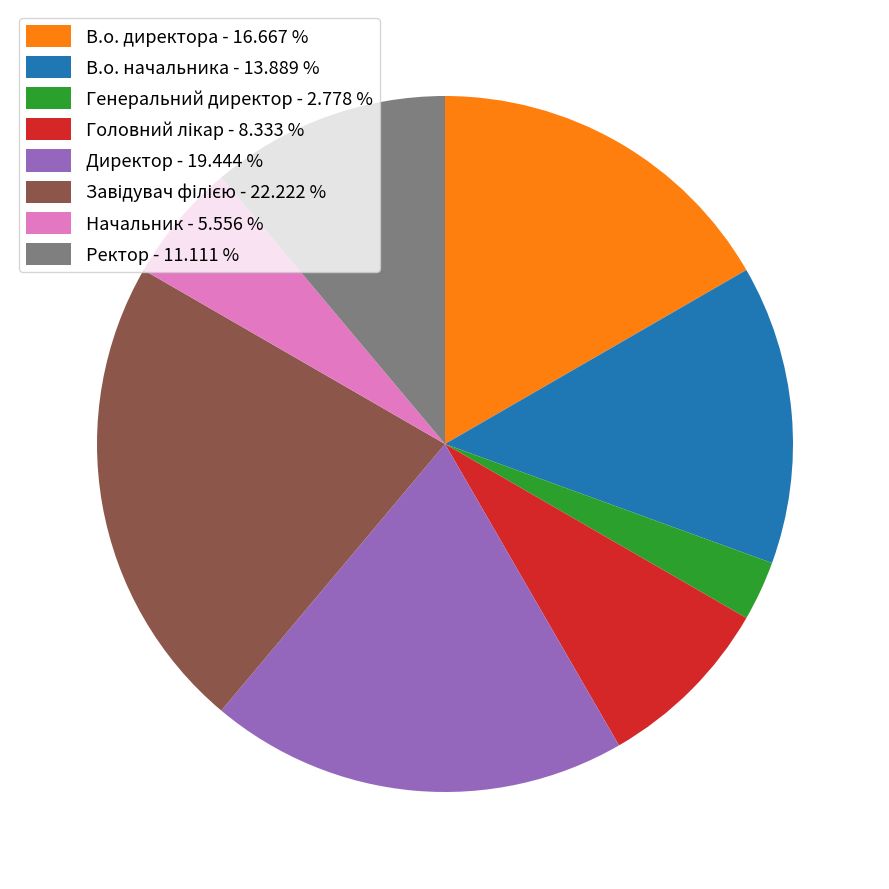

What is the ratio of the value at Начальник - 5.556 % to the value at Ректор - 11.111 %?

0.5